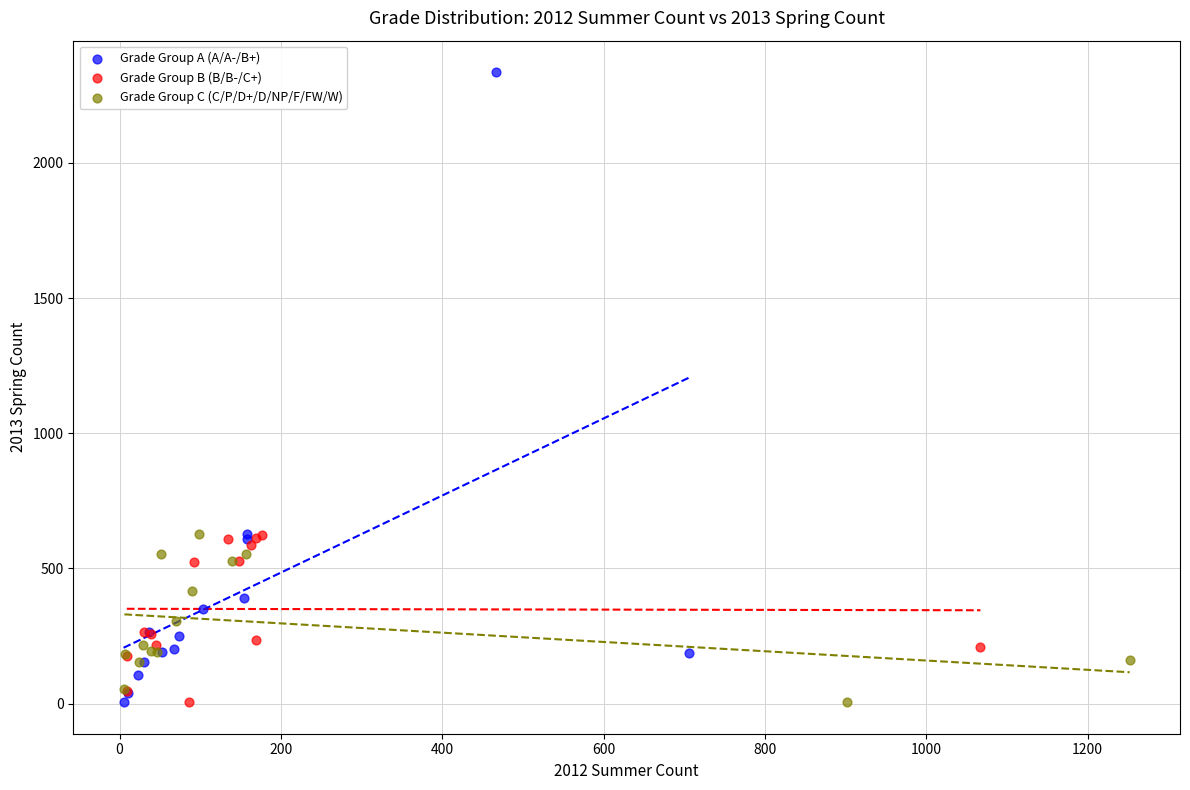

Which series reaches the maximum Y coordinate?

Grade Group A (A/A-/B+)